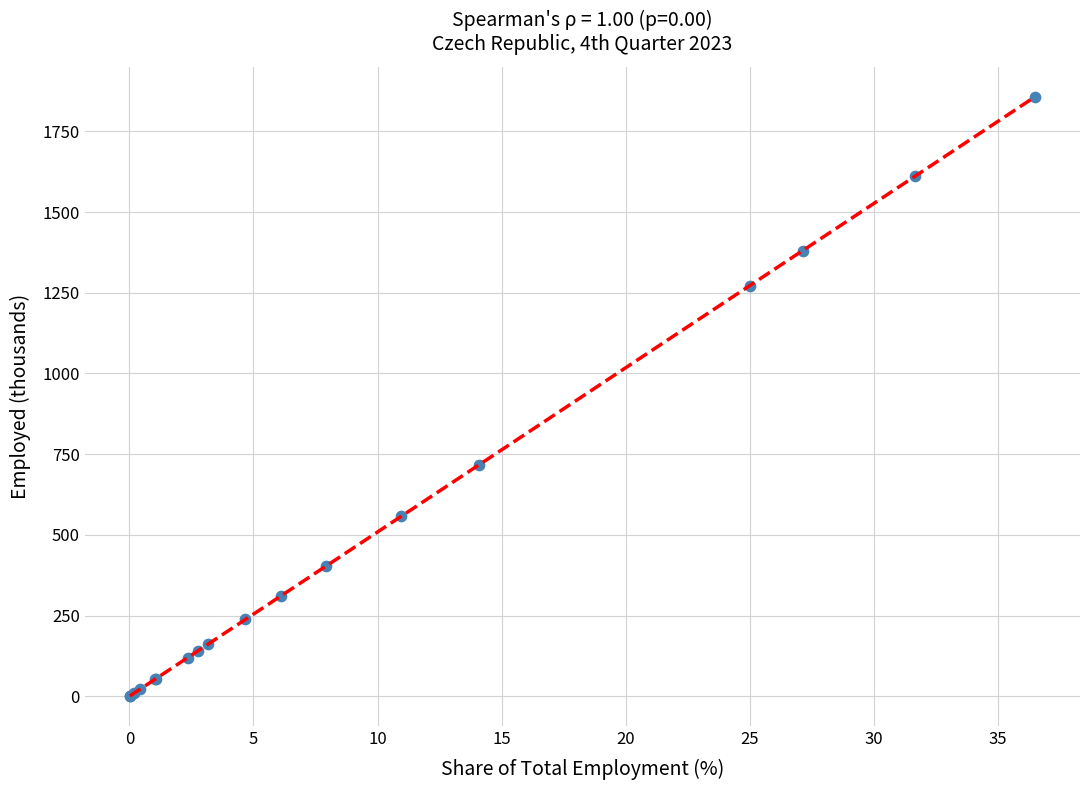

What Y value in the scatter plot is closest to 928?

716.9